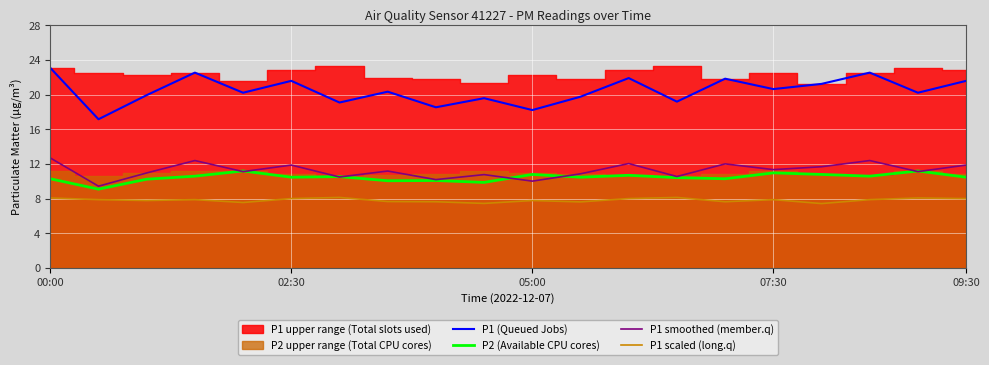

True or false: P1 scaled (long.q) has a value of 12.1 at 07:30.

False